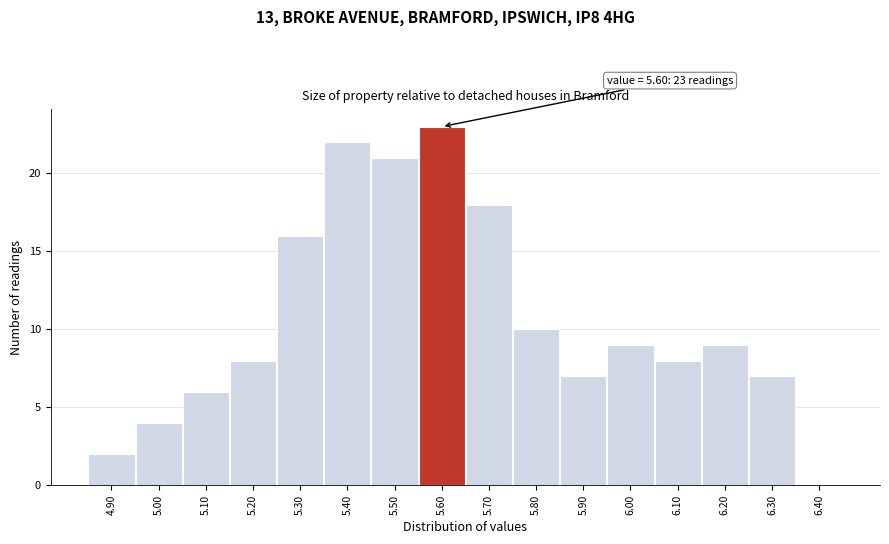

Over which range of the x-axis is the bar tallest?

5.55 to 5.65